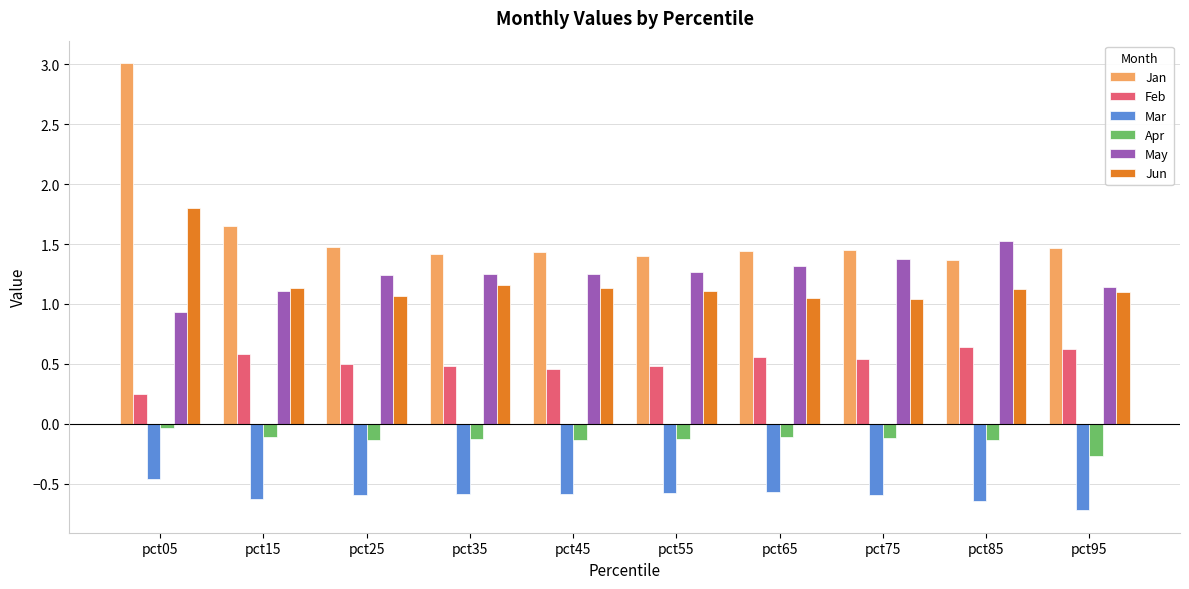

What is the spread (max minus min) of values at pct45?

2.0